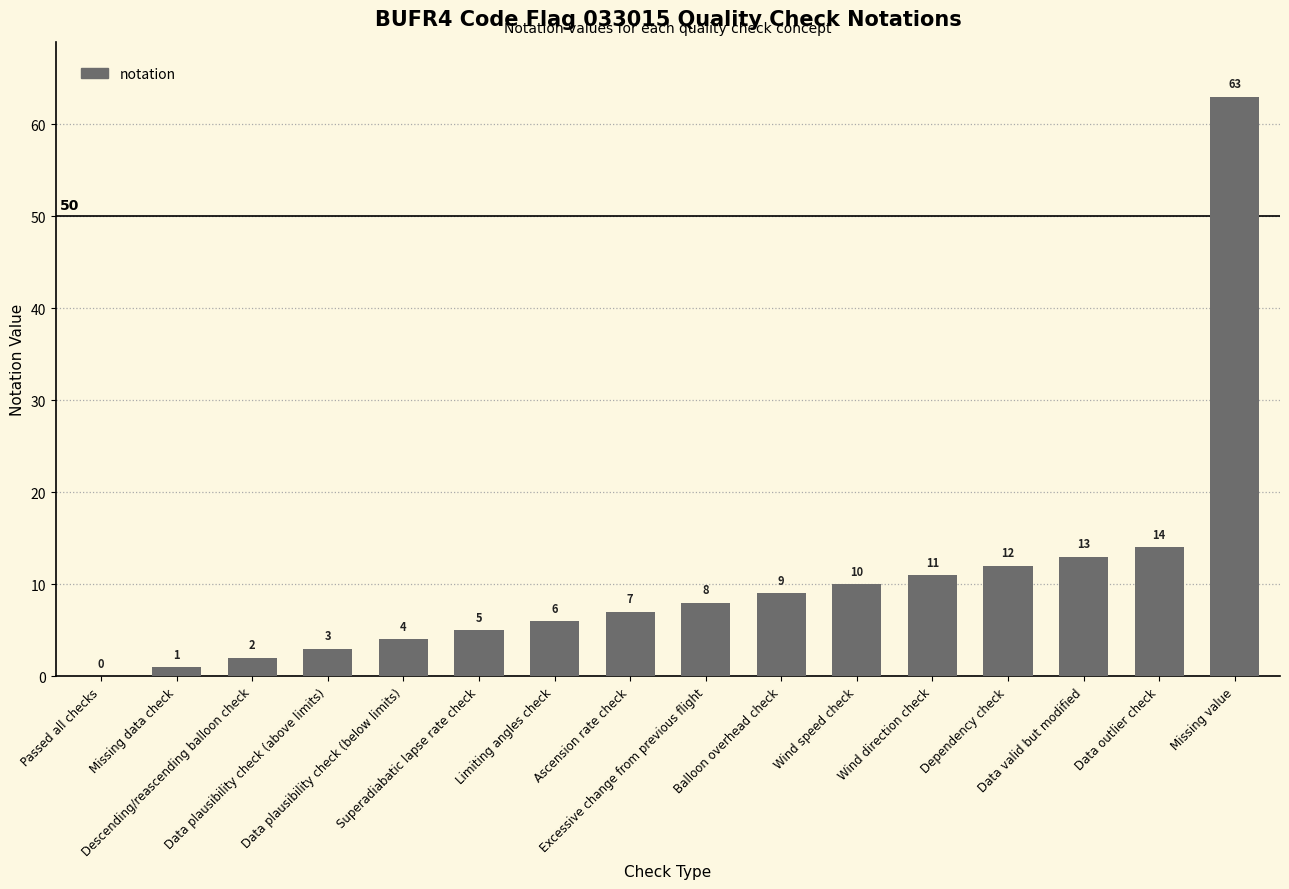

What is the sum of all values?

168